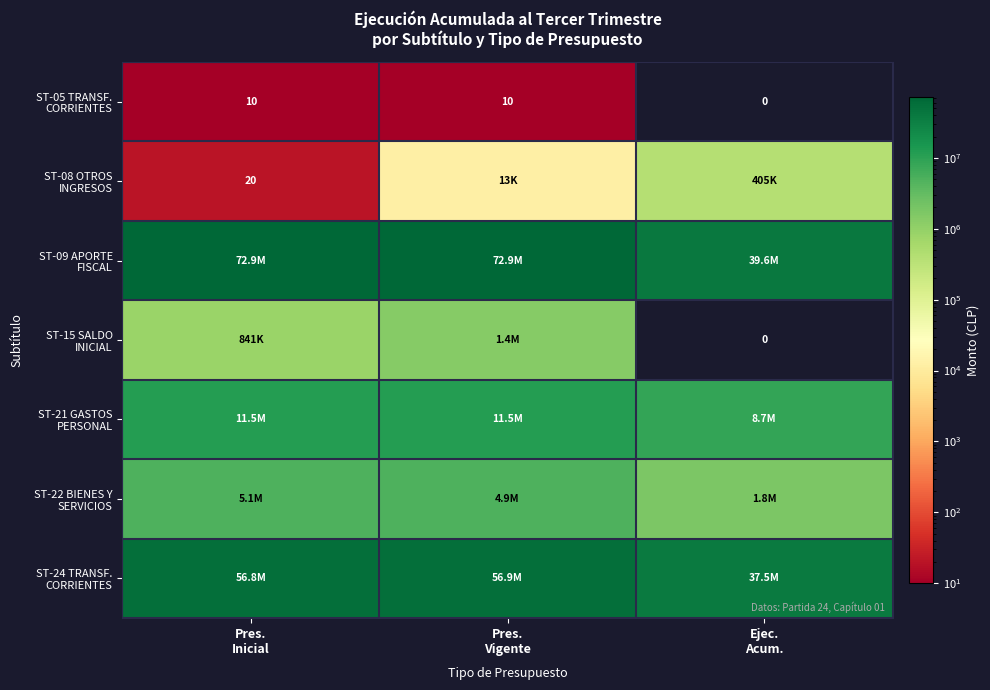

What is the average value of the ST-09 APORTE FISCAL series?

61813901